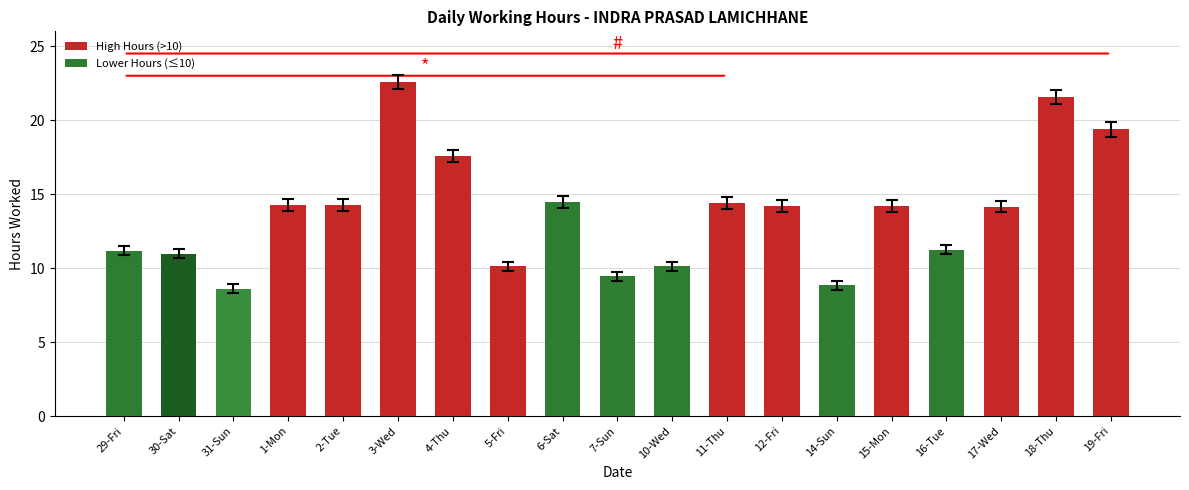

What is the minimum value shown in the chart?

8.6